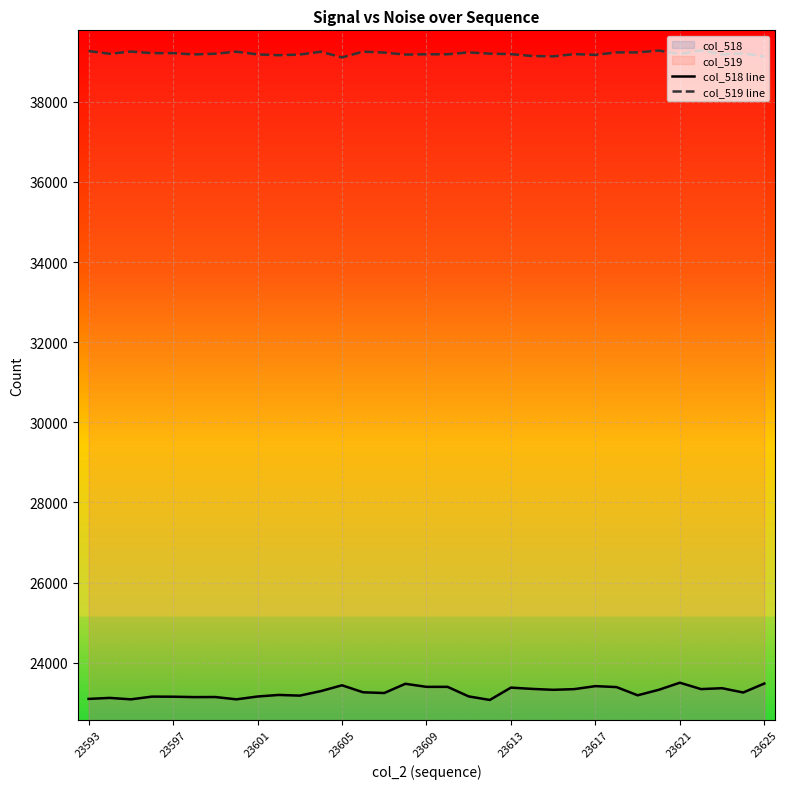

Reading left to right, extract all data points from this chart.

col_518 line: 23096	23121	23085	23153	23151	23141	23143	23085	23156	23195	23178	23291	23436	23261	23243	23473	23397	23397	23158	23070	23378	23346	23323	23340	23415	23391	23186	23323	23500	23341	23363	23256	23480
col_519 line: 39265	39198	39253	39214	39214	39181	39199	39250	39182	39162	39178	39249	39106	39251	39228	39178	39185	39185	39232	39201	39189	39142	39133	39189	39171	39232	39232	39278	39191	39283	39181	39208	39127